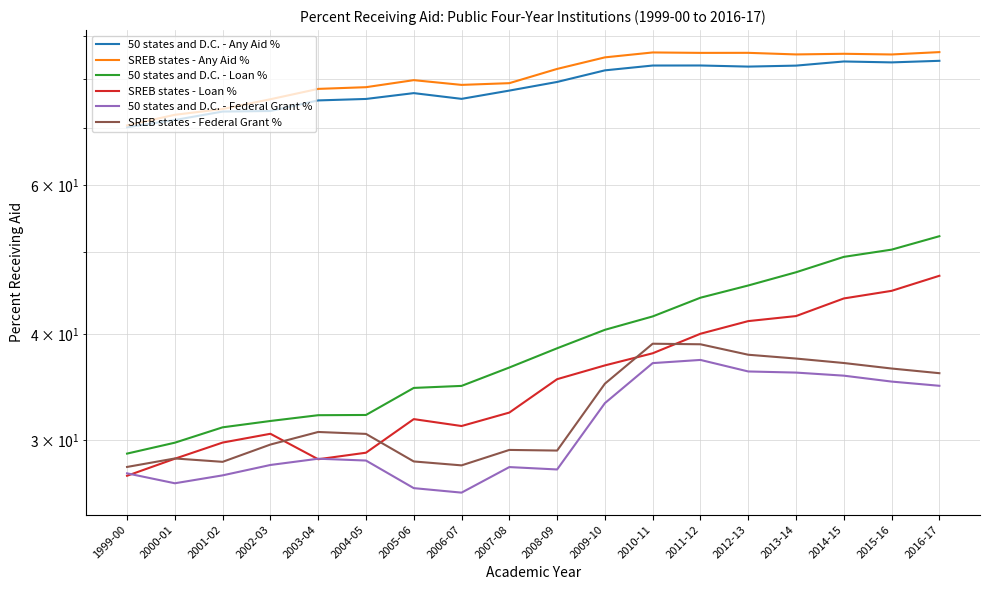

Reading left to right, list all the values displayed in this chart.

50 states and D.C. - Any Aid %: 70.2	71.6	73.2	73.4	75.5	75.8	77.0	75.8	77.5	79.4	81.9	83.0	83.0	82.8	83.0	83.9	83.7	84.1
SREB states - Any Aid %: 70.5	72.6	73.8	75.7	77.9	78.3	79.8	78.8	79.1	82.2	84.9	86.0	85.9	85.9	85.5	85.7	85.5	86.1
50 states and D.C. - Loan %: 28.9	29.8	31.1	31.6	32.1	32.1	34.6	34.8	36.6	38.5	40.5	42.0	44.2	45.7	47.4	49.4	50.4	52.2
SREB states - Loan %: 27.2	28.5	29.8	30.5	28.5	29.0	31.8	31.2	32.4	35.4	36.8	38.0	40.1	41.5	42.0	44.1	45.0	46.9
50 states and D.C. - Federal Grant %: 27.4	26.7	27.3	28.1	28.5	28.4	26.4	26.0	27.9	27.7	33.2	37.0	37.3	36.2	36.1	35.8	35.2	34.8
SREB states - Federal Grant %: 27.9	28.6	28.3	29.7	30.7	30.5	28.3	28.0	29.2	29.2	35.0	39.0	38.9	37.9	37.5	37.0	36.5	36.0